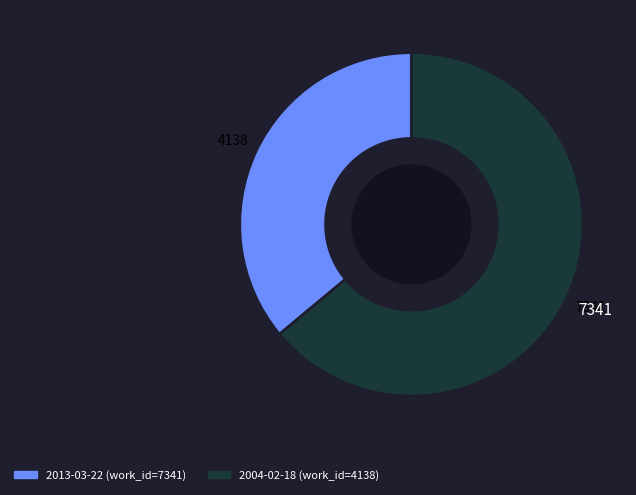

Is there any slice that represents more than half of the pie?

Yes